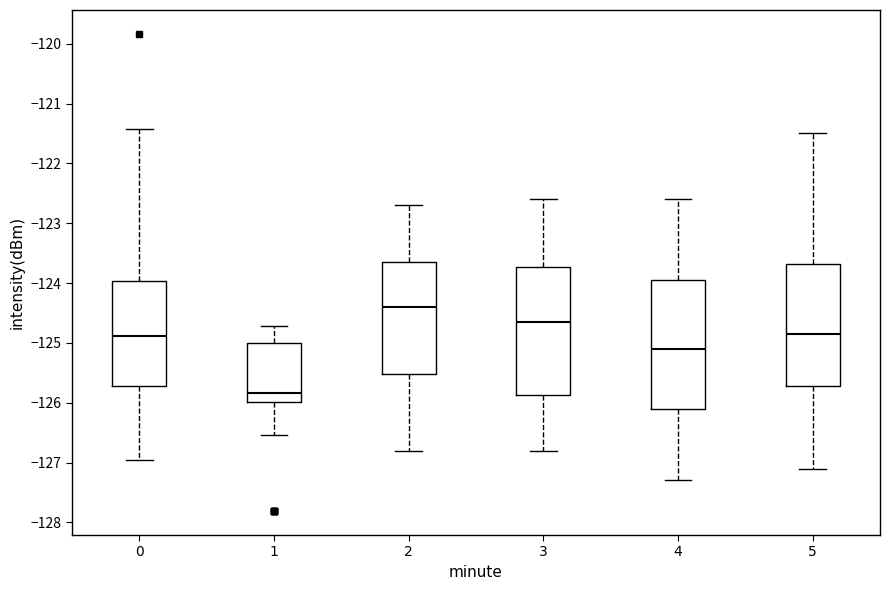

Reading left to right, read every box against the y-axis: the position of its median line, the range the box covers, and the ends of its whiskers. The values are not printed on the chart, so give them approximately, as read against the axis.

0: median -124.9, box -125.7 to -124.0, whiskers -127.0 to -121.4
1: median -125.8, box -126.0 to -125.0, whiskers -126.5 to -124.7
2: median -124.4, box -125.5 to -123.6, whiskers -126.8 to -122.7
3: median -124.6, box -125.9 to -123.7, whiskers -126.8 to -122.6
4: median -125.1, box -126.1 to -123.9, whiskers -127.3 to -122.6
5: median -124.8, box -125.7 to -123.7, whiskers -127.1 to -121.5